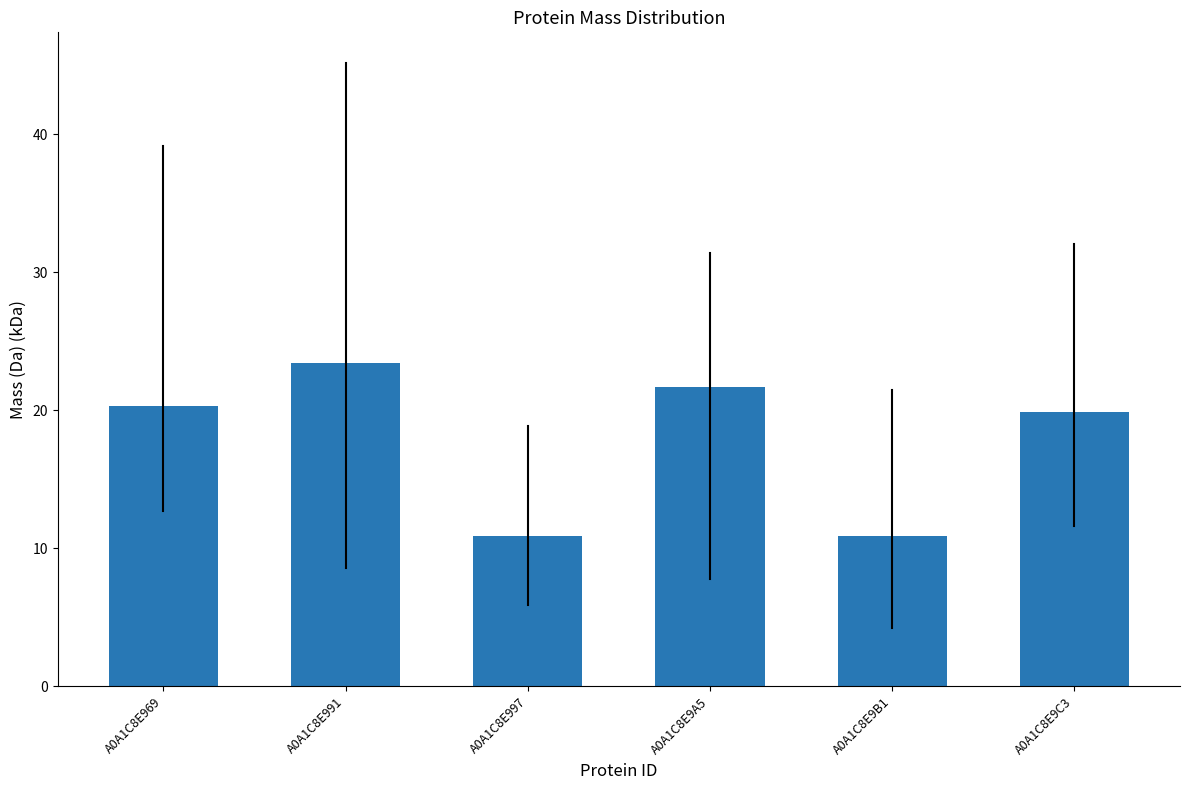

Reading left to right, list all the values displayed in this chart.

A0A1C8E969=20.3	A0A1C8E991=23.5	A0A1C8E997=10.9	A0A1C8E9A5=21.7	A0A1C8E9B1=10.9	A0A1C8E9C3=19.9